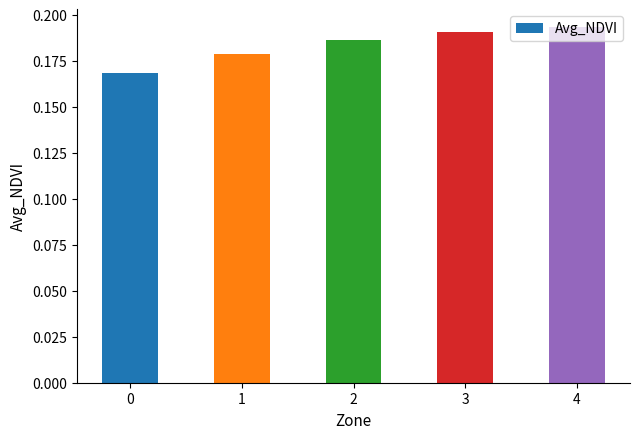

True or false: the data shows 0.1 at 3.

False